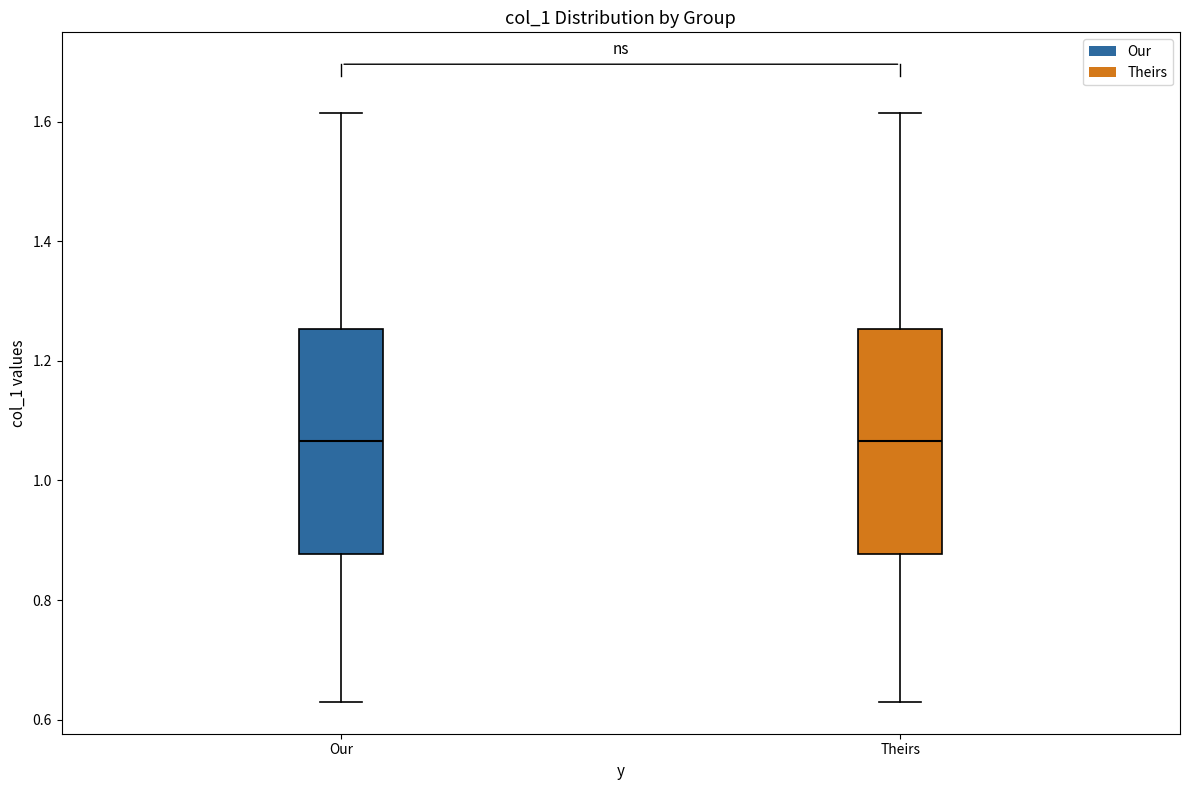

Reading left to right, transcribe this box plot: for each box, give where its median line is, the range the box spans, and where its two whiskers end, as read against the y-axis. The values are not printed on the chart, so give them approximately, as read against the axis.

Our: median 1.06, box 0.88 to 1.26, whiskers 0.64 to 1.62
Theirs: median 1.06, box 0.88 to 1.26, whiskers 0.64 to 1.62